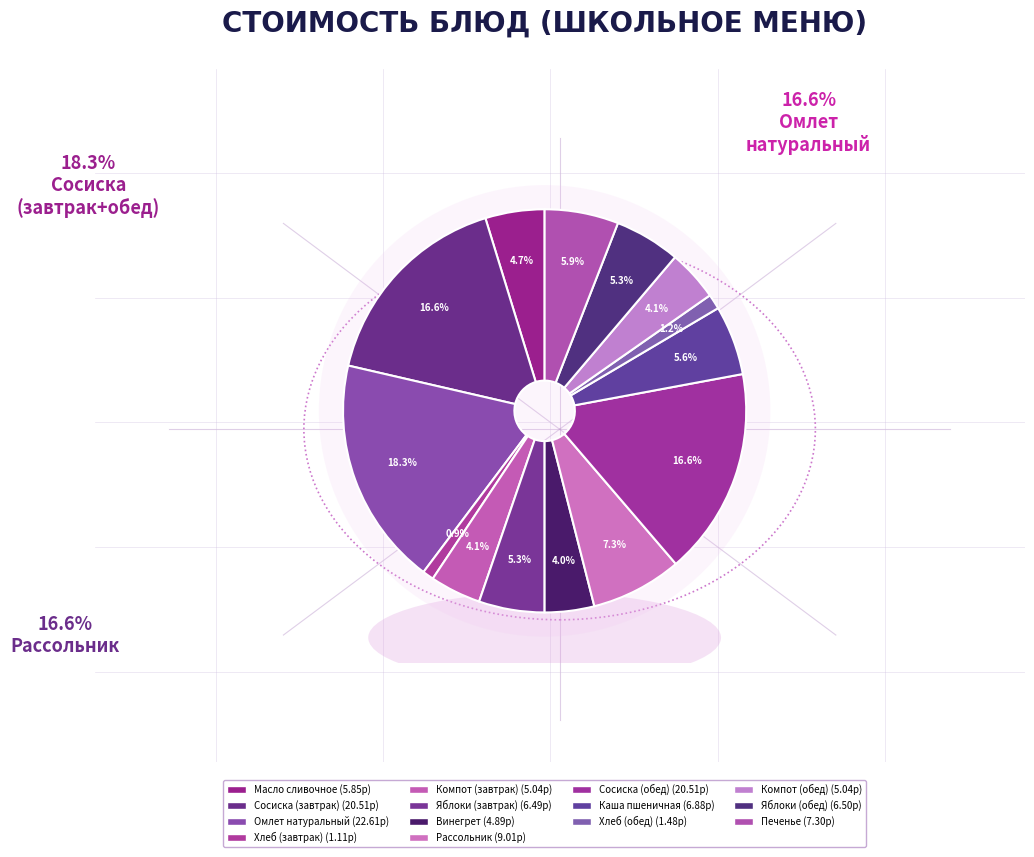

Which category has the smallest portion of the pie?

Хлеб (завтрак)